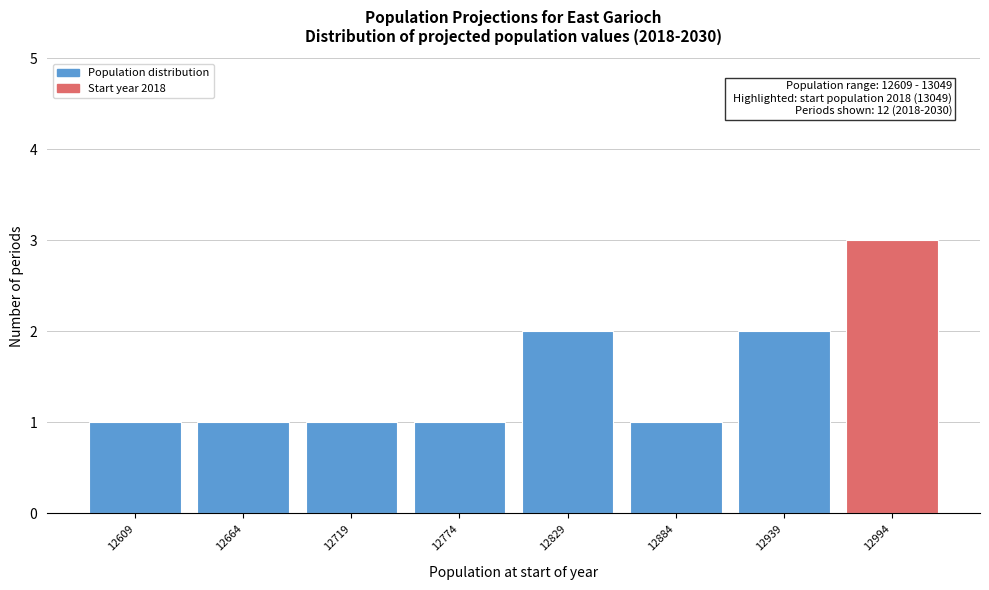

Reading left to right, what are all the values shown in this chart?

1	1	1	1	2	1	2	3